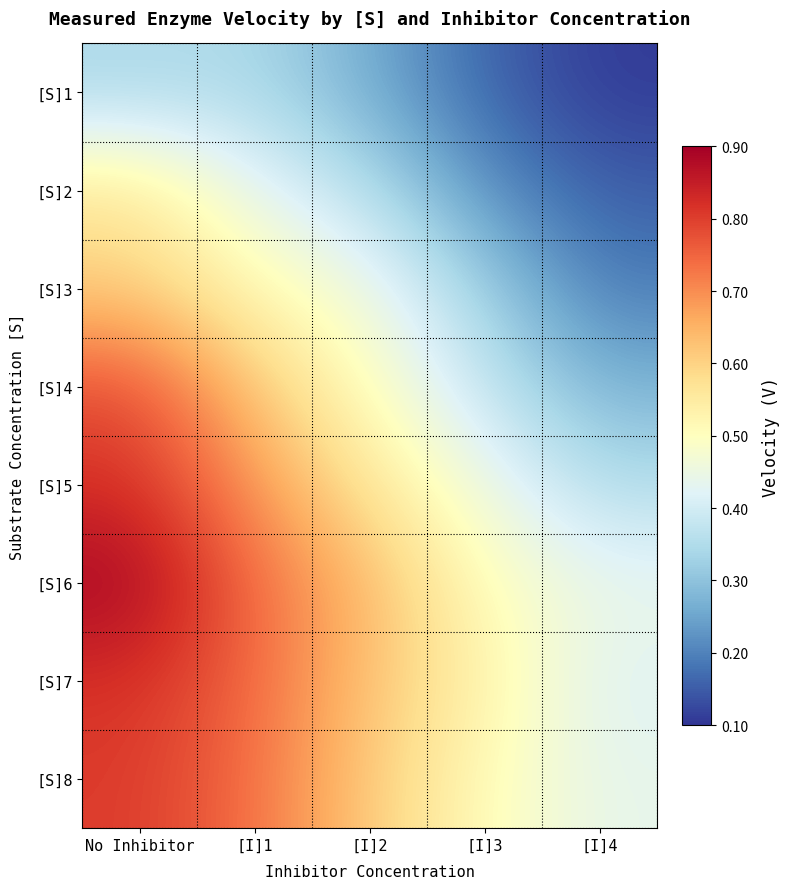

Between [I]3 and [I]4, which is larger?

[I]3